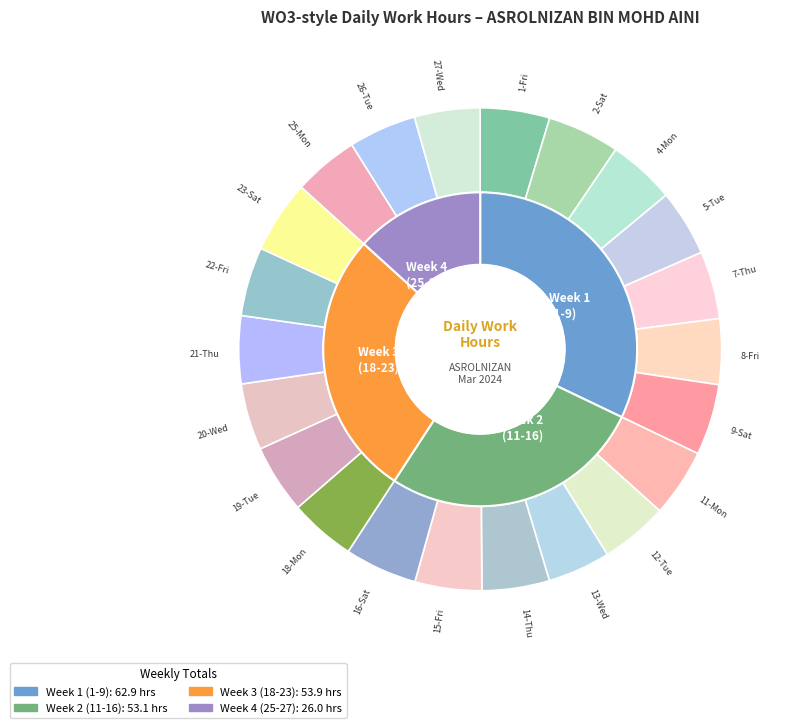

Which has a higher value, 20-Wed or 7-Thu?

7-Thu